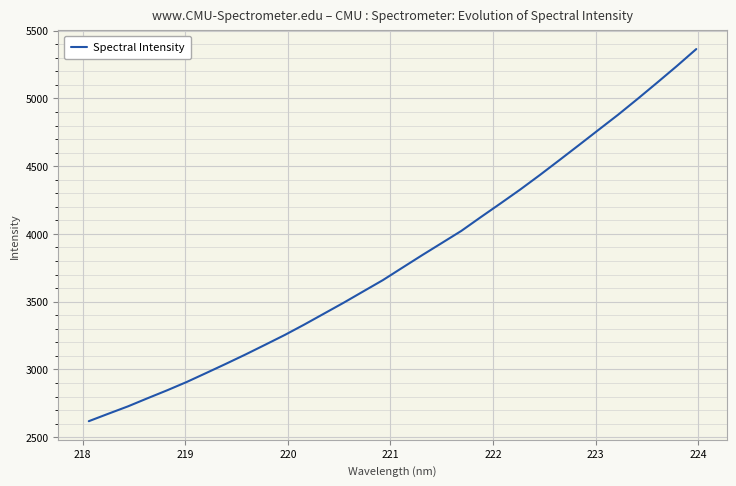

What is the maximum value shown in the chart?

5364.4